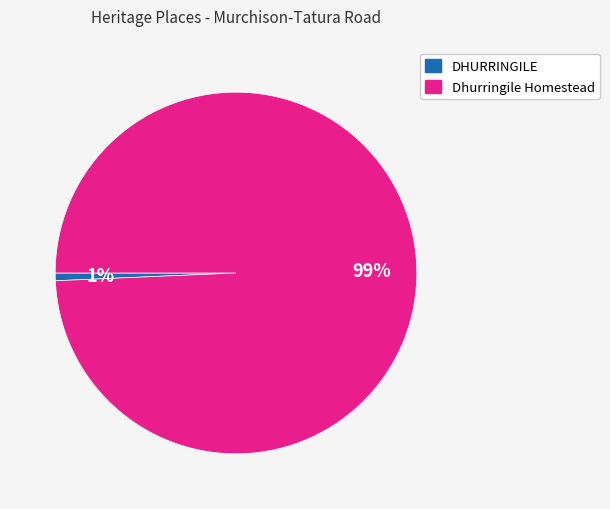

Which has a higher value, Dhurringile Homestead or DHURRINGILE?

Dhurringile Homestead